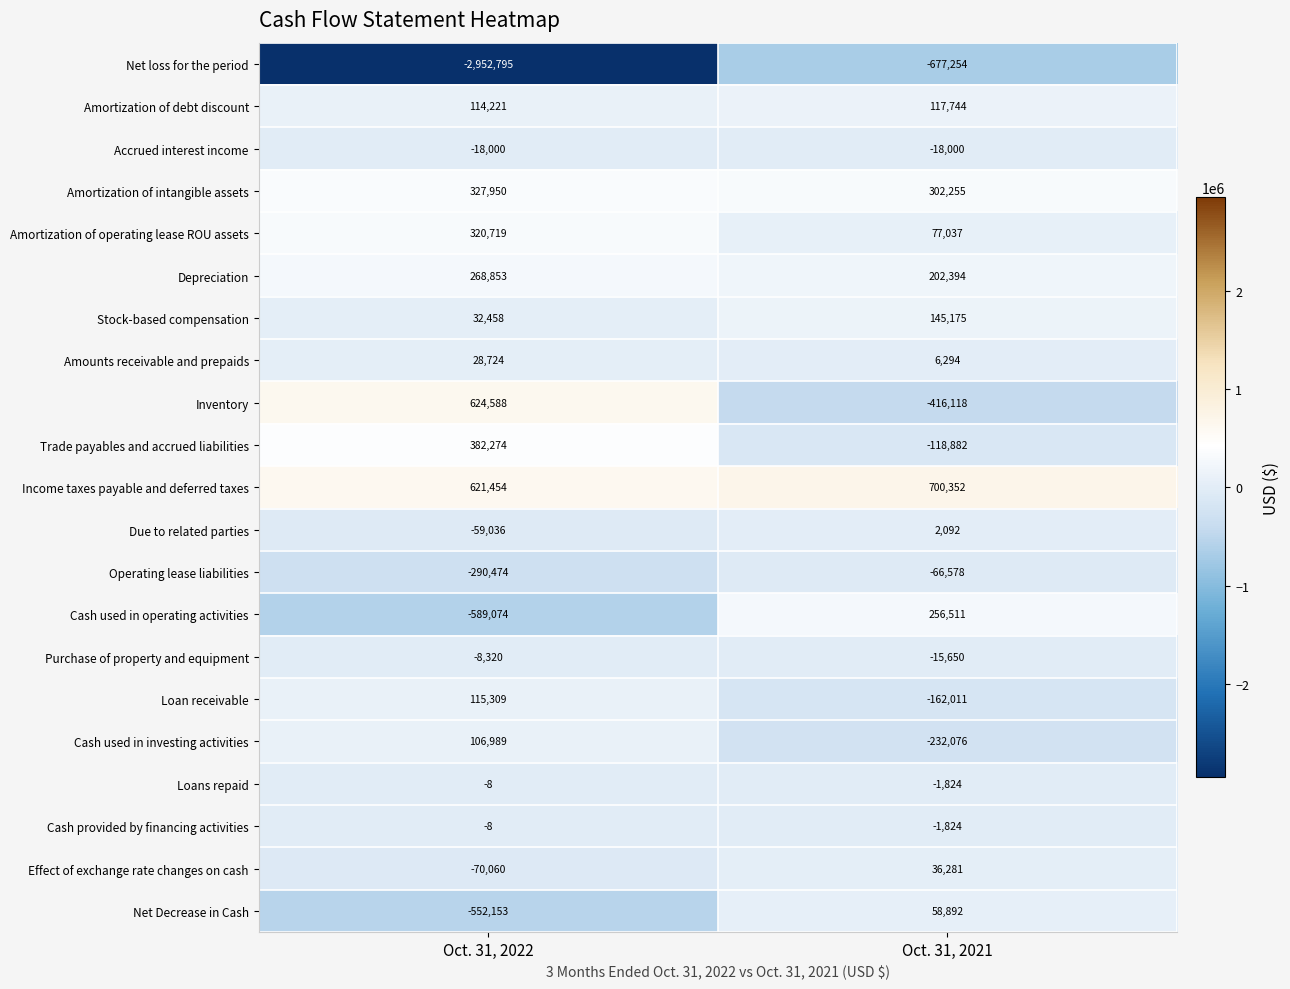

What is the minimum value shown in the chart?

-2952795